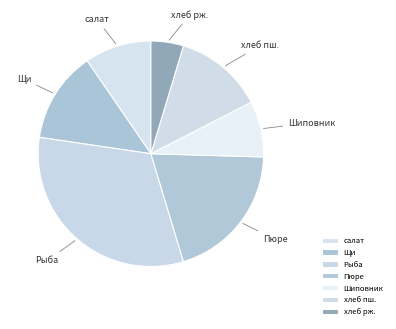

What is the ratio of the value at салат to the value at Шиповник?

1.2